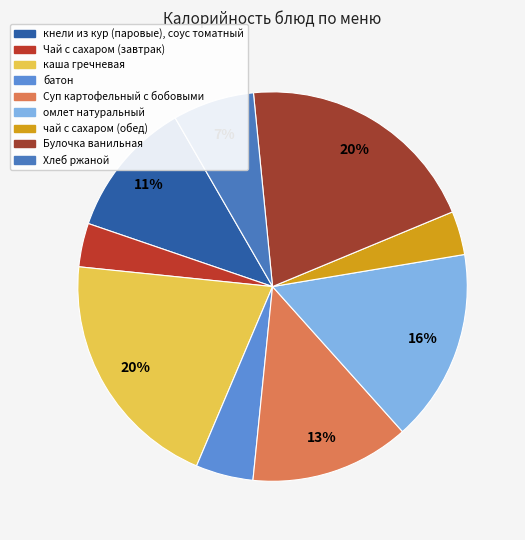

True or false: Суп картофельный с бобовыми accounts for 13% of the total.

True